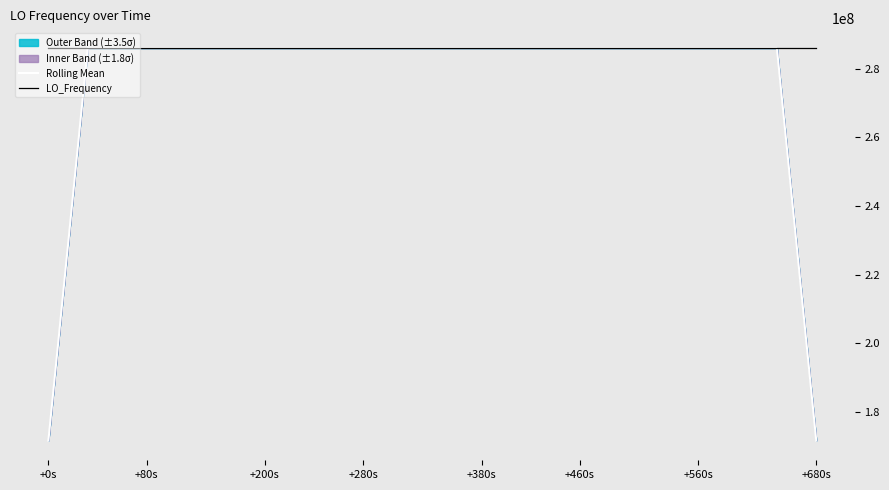

Does the chart have visible grid lines?

No